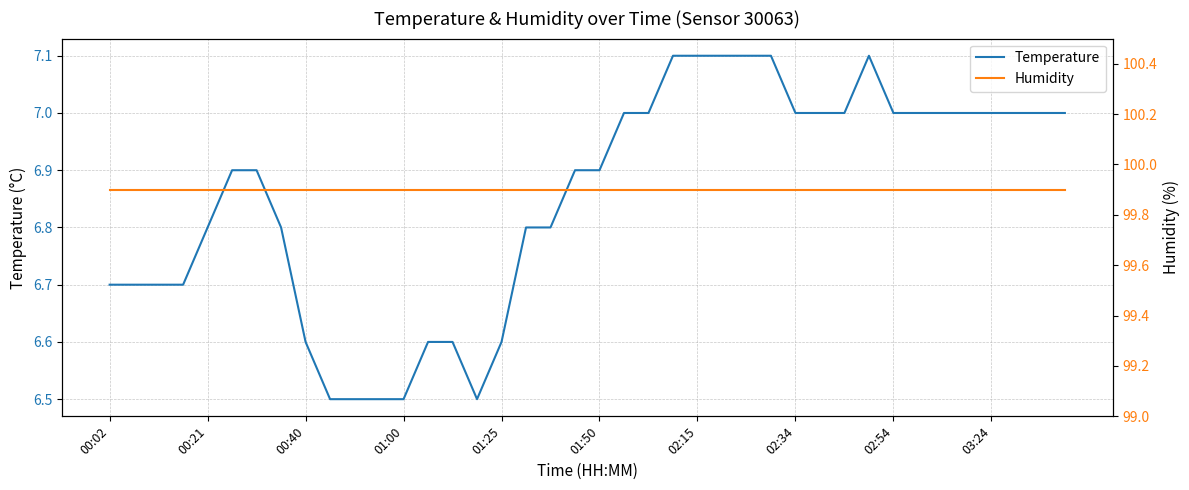

What is the highest value of the Temperature series?

7.1